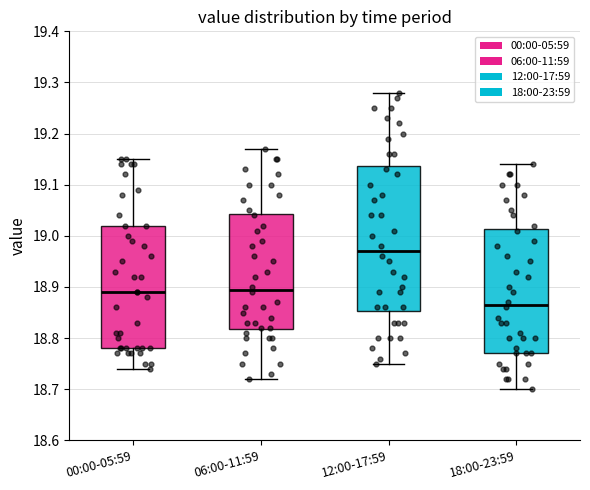

Reading left to right, read every box against the y-axis: the position of its median line, the range the box covers, and the ends of its whiskers. The values are not printed on the chart, so give them approximately, as read against the axis.

00:00-05:59: median 18.89, box 18.78 to 19.02, whiskers 18.74 to 19.15
06:00-11:59: median 18.90, box 18.82 to 19.04, whiskers 18.72 to 19.17
12:00-17:59: median 18.97, box 18.85 to 19.14, whiskers 18.75 to 19.28
18:00-23:59: median 18.87, box 18.77 to 19.01, whiskers 18.70 to 19.14